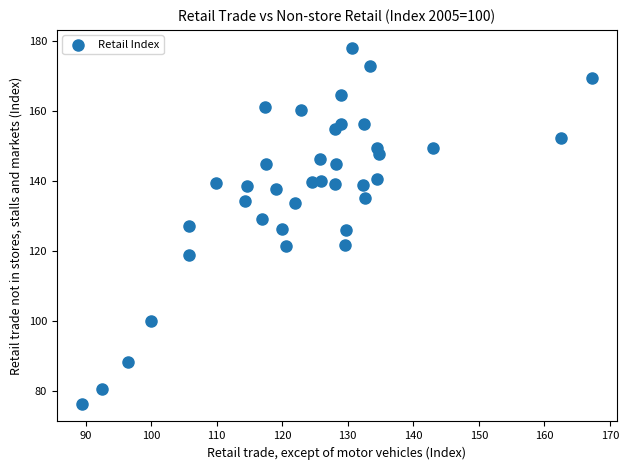

What is the range of Y values (max minus min)?

101.7